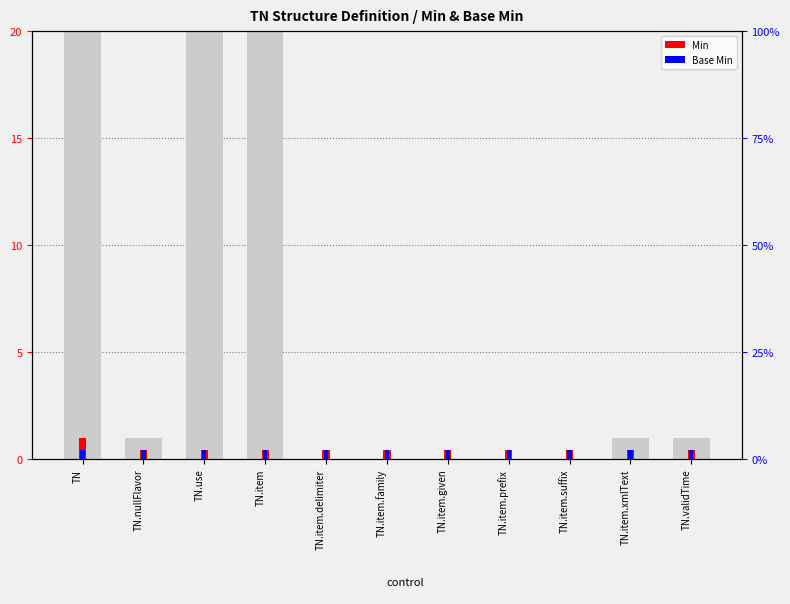

At which label is Base Min closest to 0?

TN